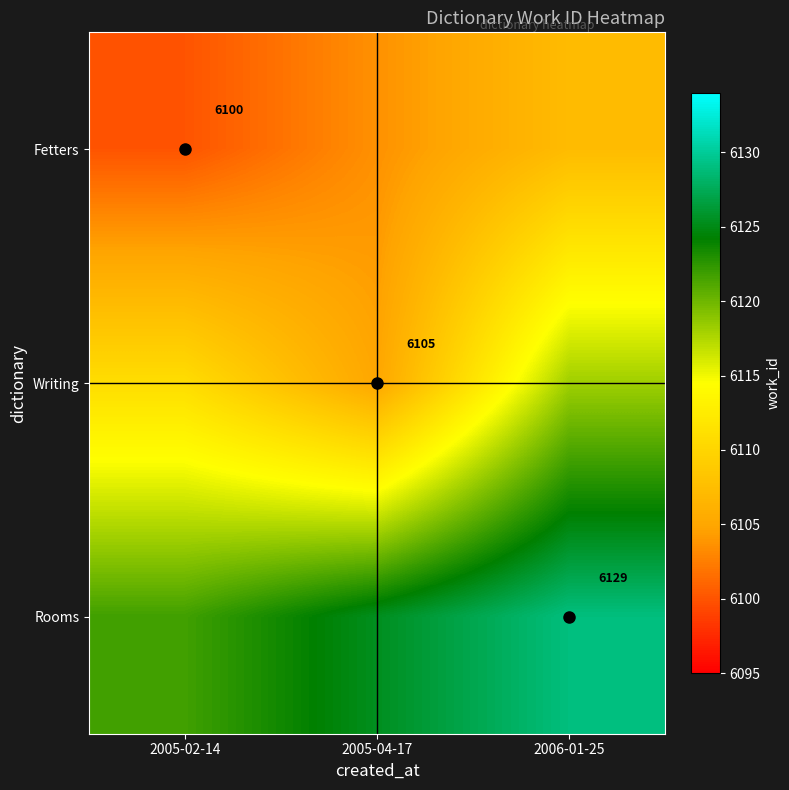

Which series has the widest spread of values?

Writing